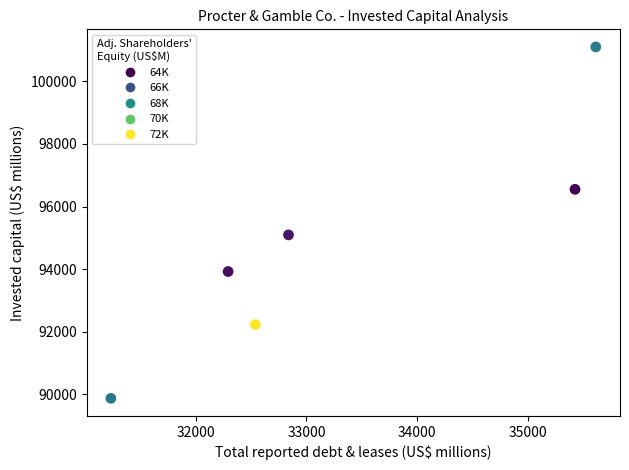

What is the average X value?

33323